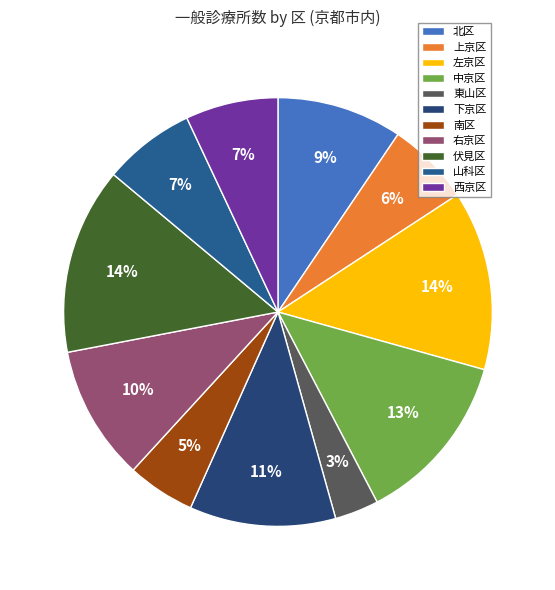

The 下京区 slice represents 11% of the pie. True or false?

True